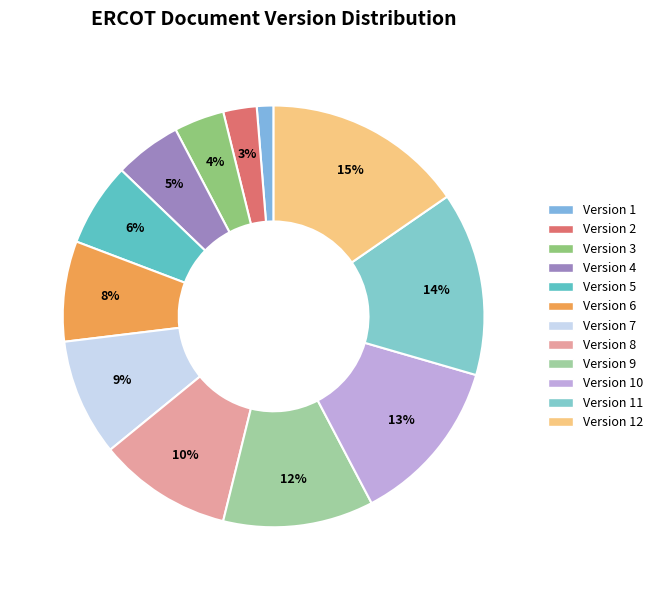

Which slice is the smallest?

Version 1